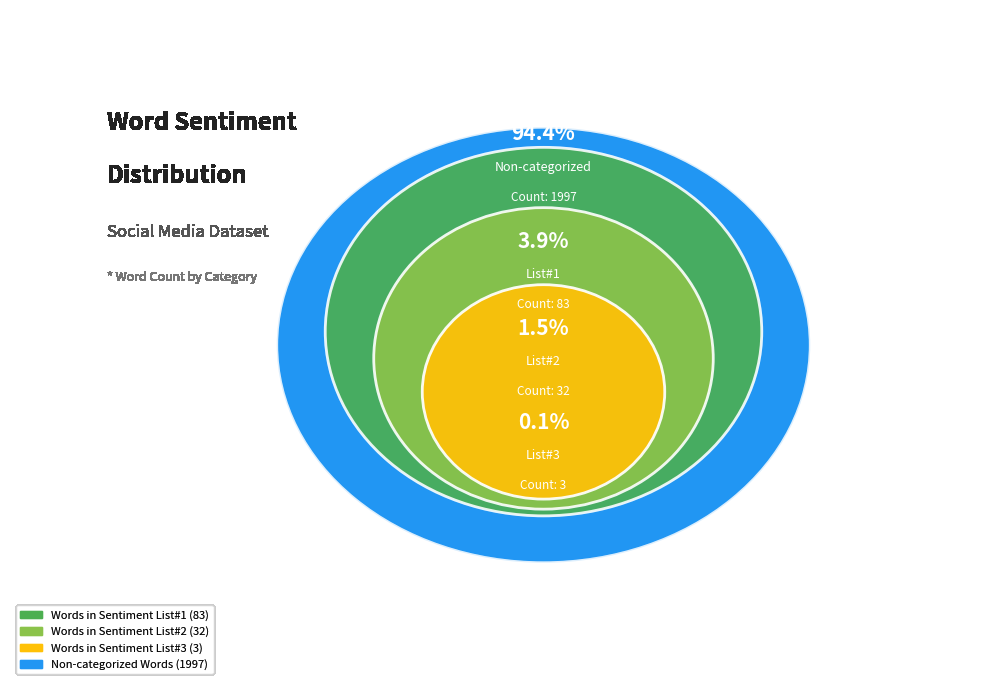

Which slice is the largest?

Non-categorized Words